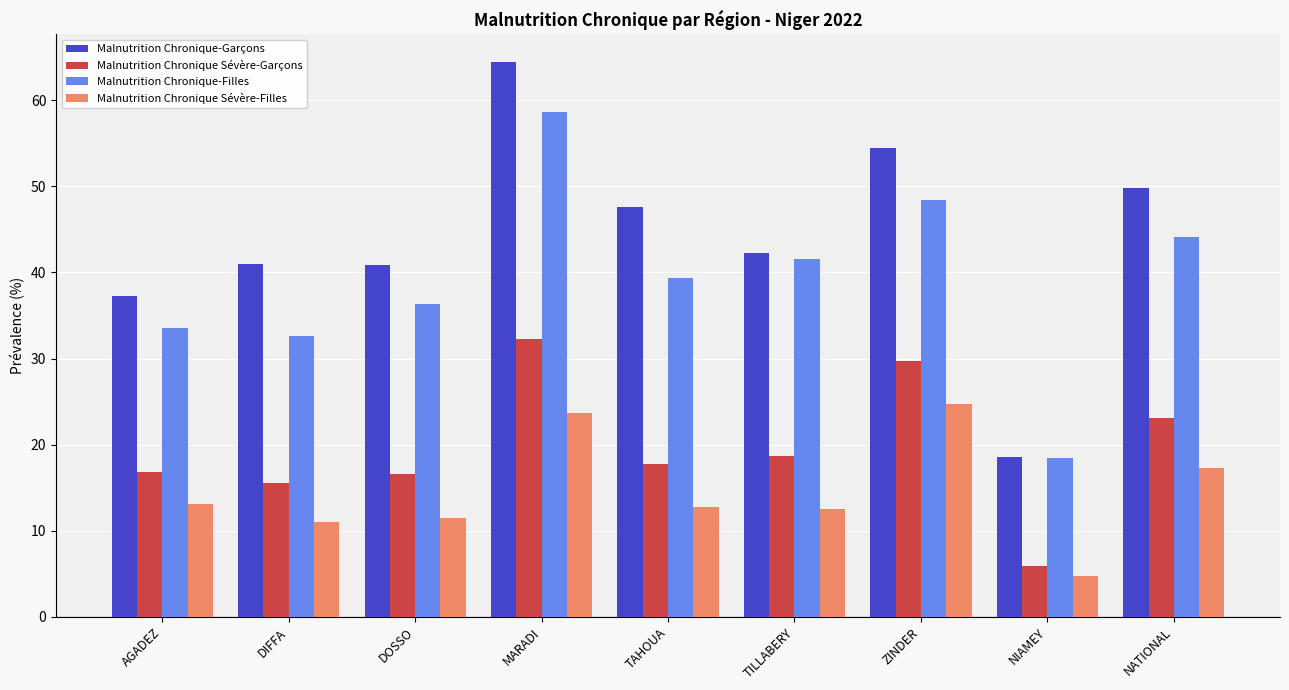

Which category has the highest value in the Malnutrition Chronique-Filles series?

MARADI